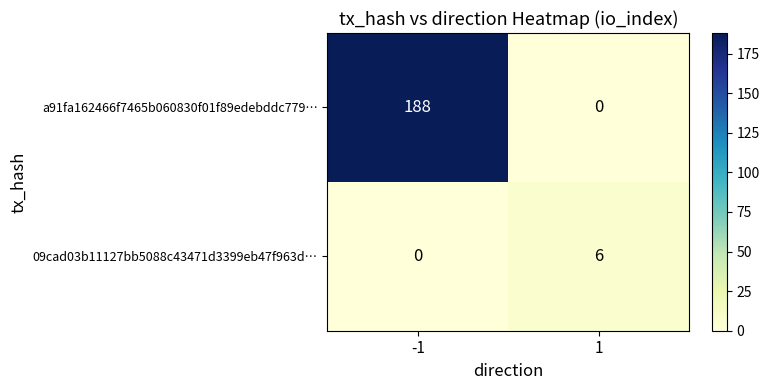

The 09cad03b11127bb5088c43471d3399eb47f963d… series shows 0 at -1. True or false?

True